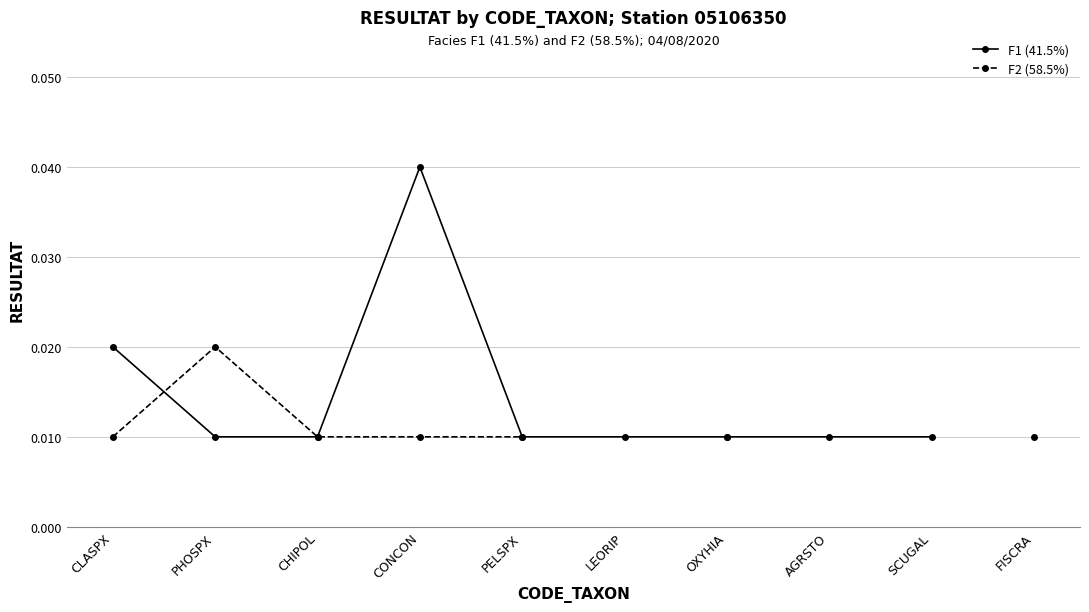

True or false: F1 (41.5%) and F2 (58.5%) cross at least once.

True